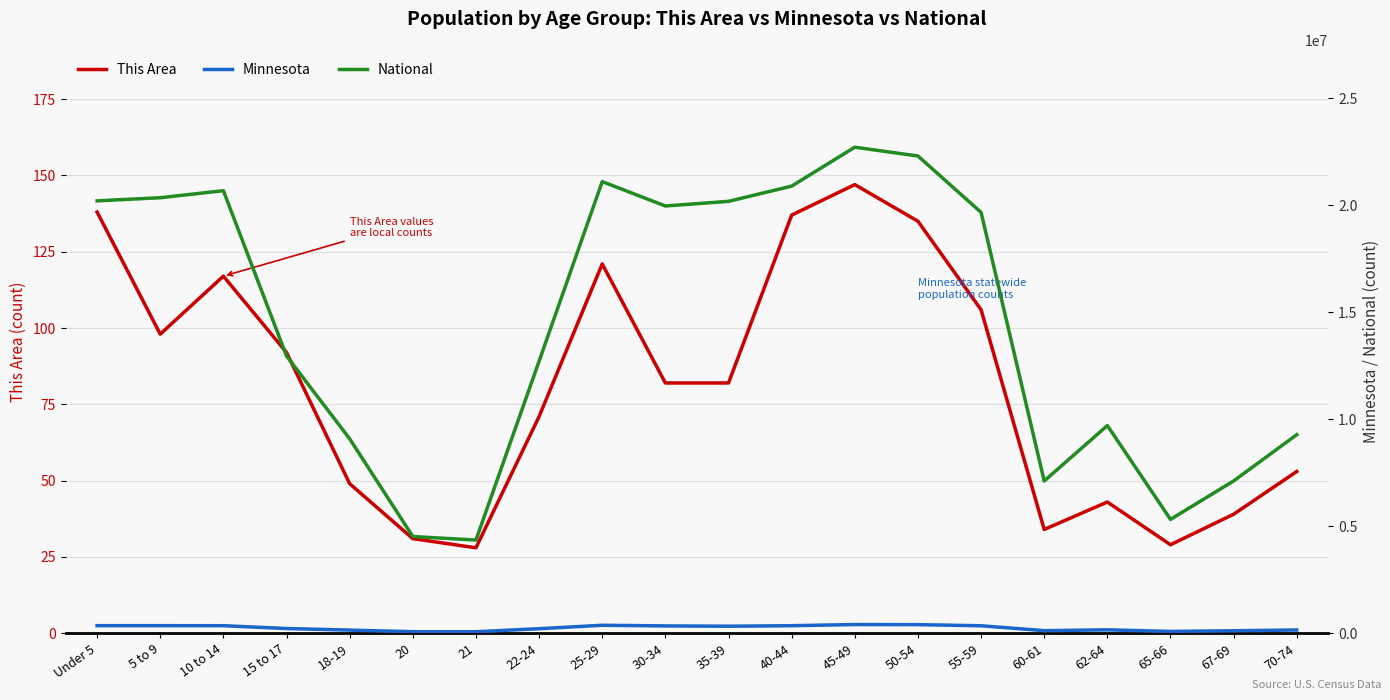

What is the value of the This Area point at the 8th from the left?

71